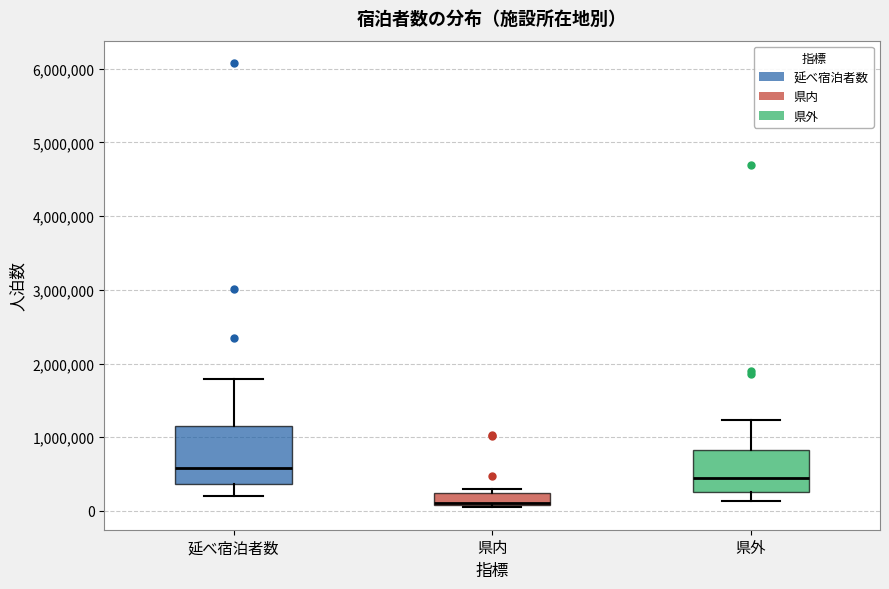

Which box has the highest median line?

延べ宿泊者数